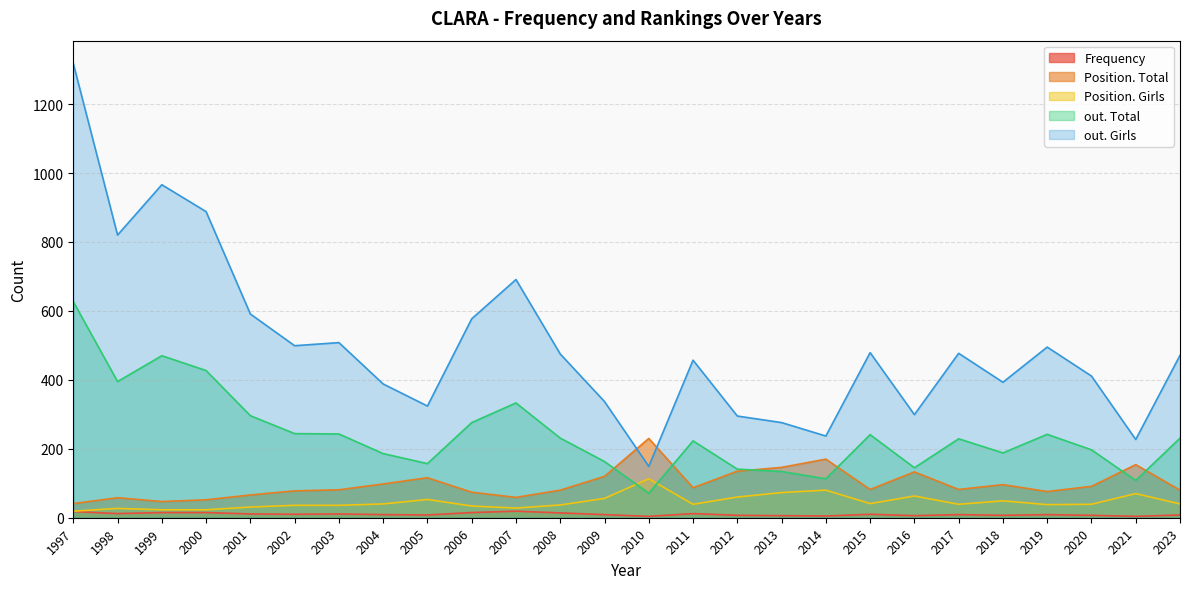

What is the difference between the maximum and minimum values in the out. Total series?

556